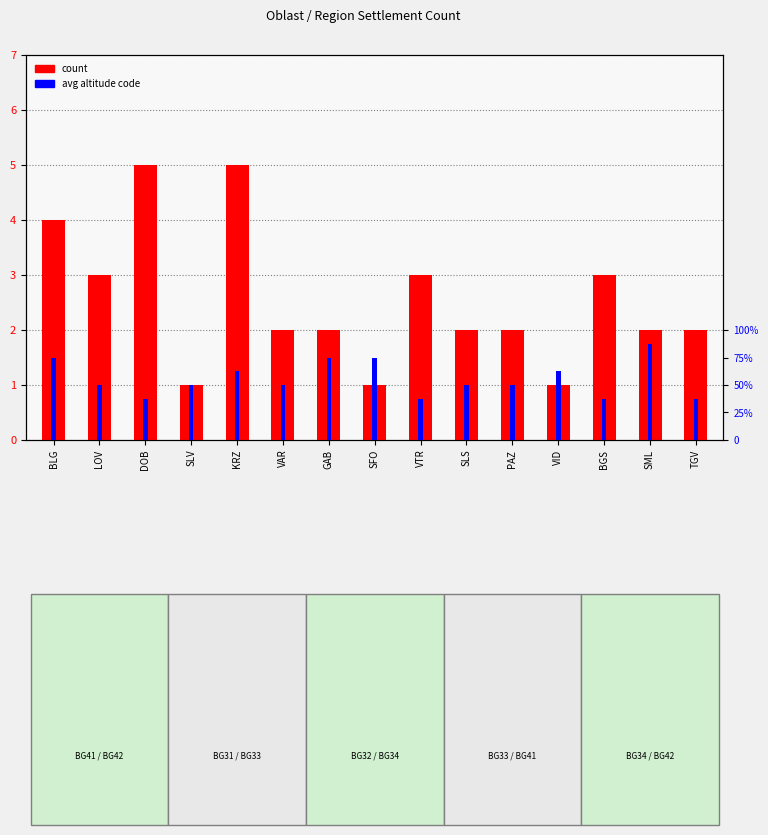

Which series has the largest range (max minus min)?

count